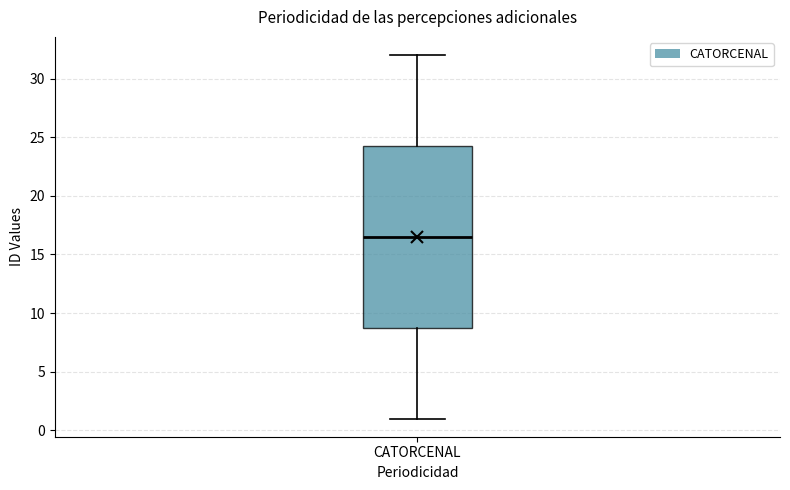

Where does the lower whisker of the box for CATORCENAL end on the y-axis? The values are not printed on the chart, so give them approximately, as read against the axis.

1.0